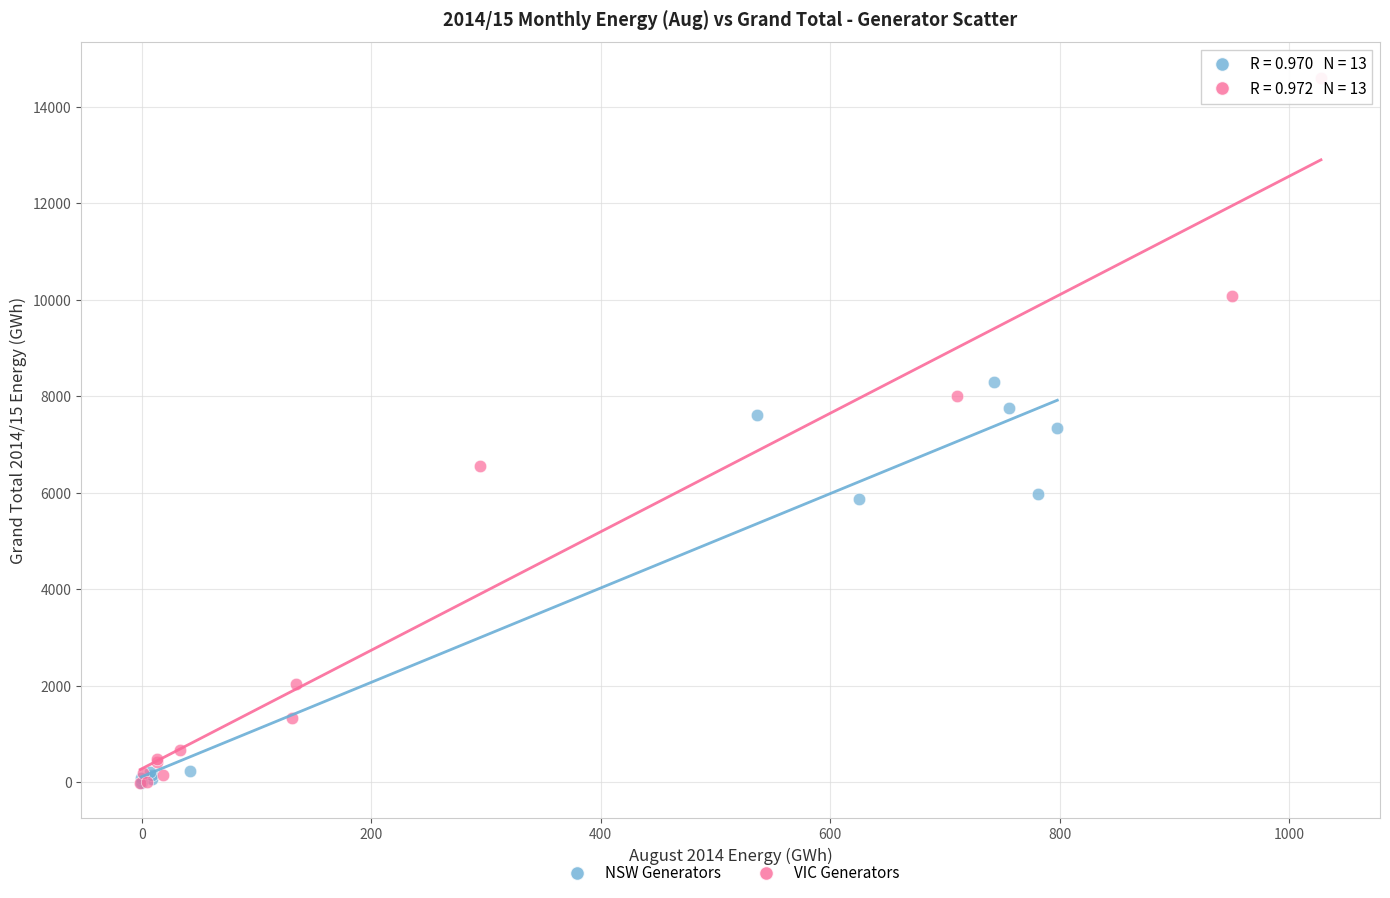

Which series has the largest Y range (max minus min)?

VIC Generators